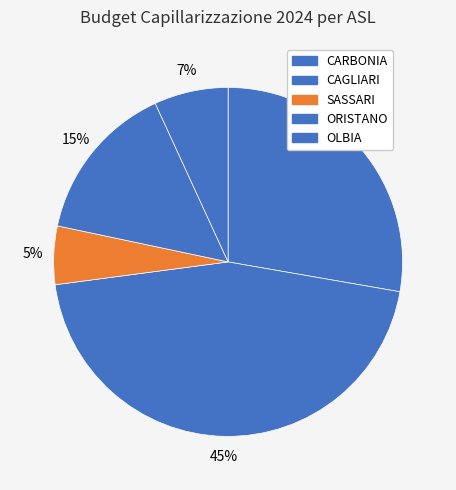

Count the number of slices in the pie.

5